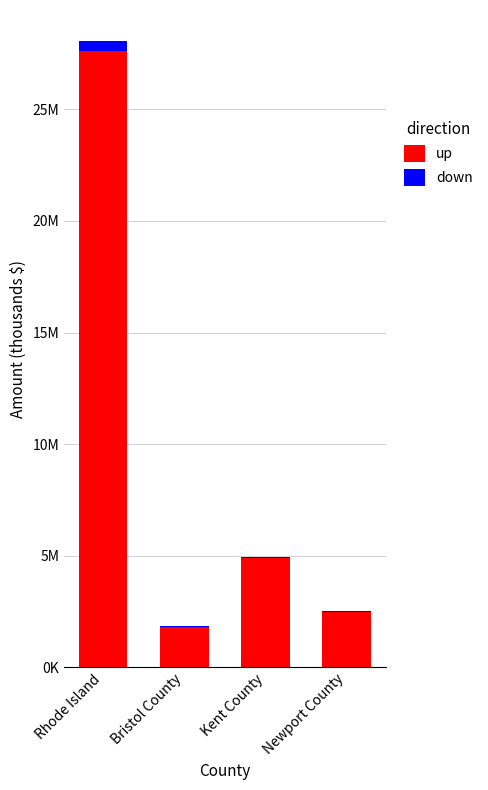

Are the bars horizontal?

No